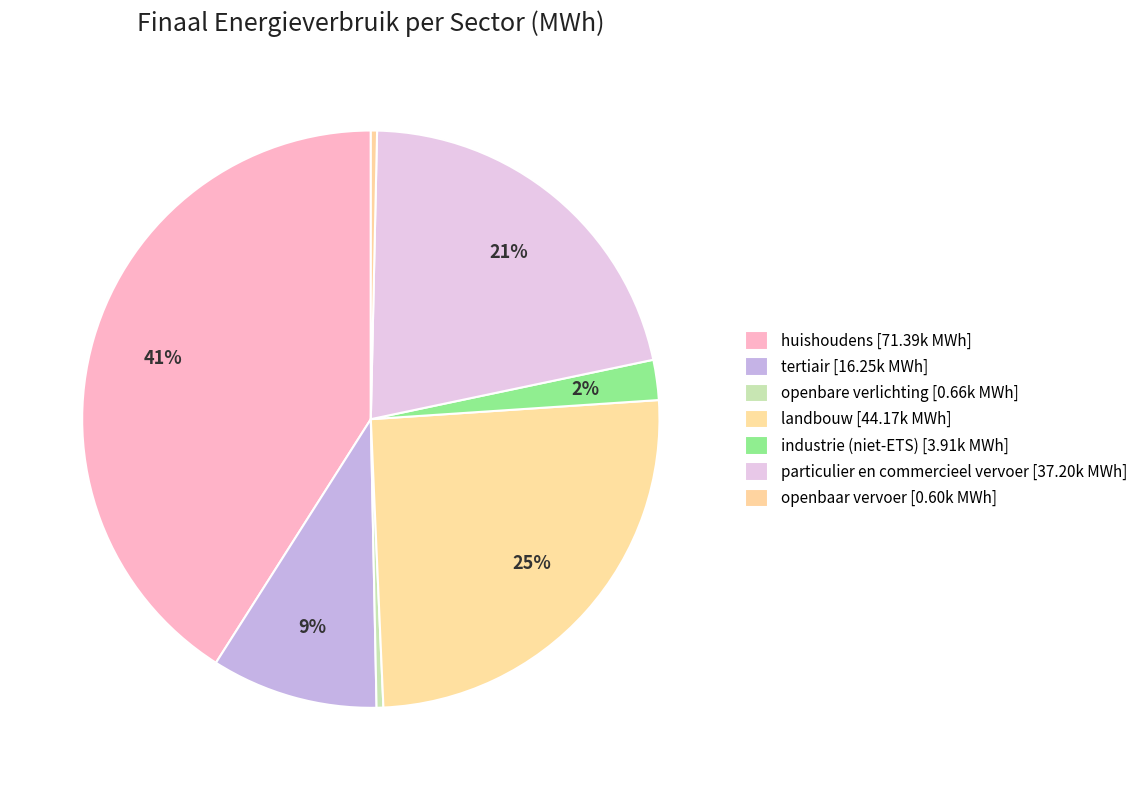

To the nearest percent, what is the difference between the particulier en commercieel vervoer and openbaar vervoer slice percentages?

21%